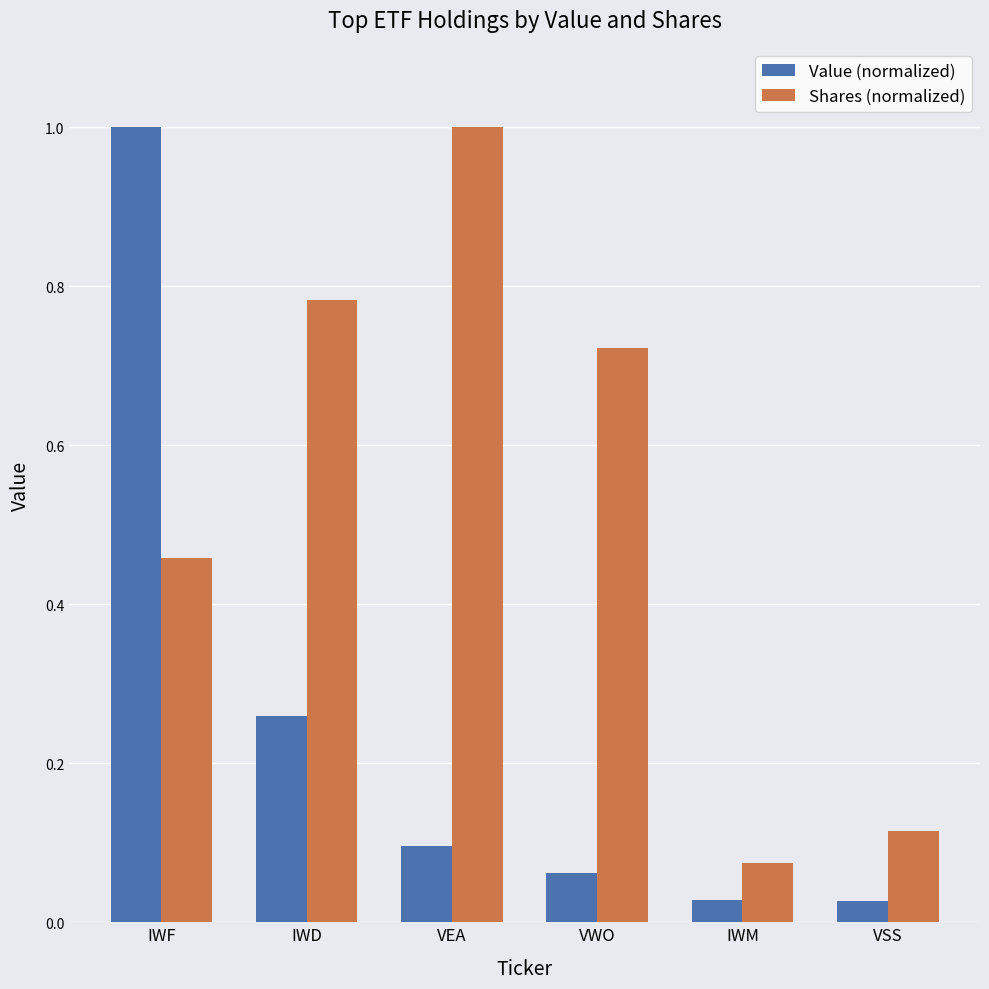

Rank the series by their average value, from highest to lowest.

Shares (normalized), Value (normalized)